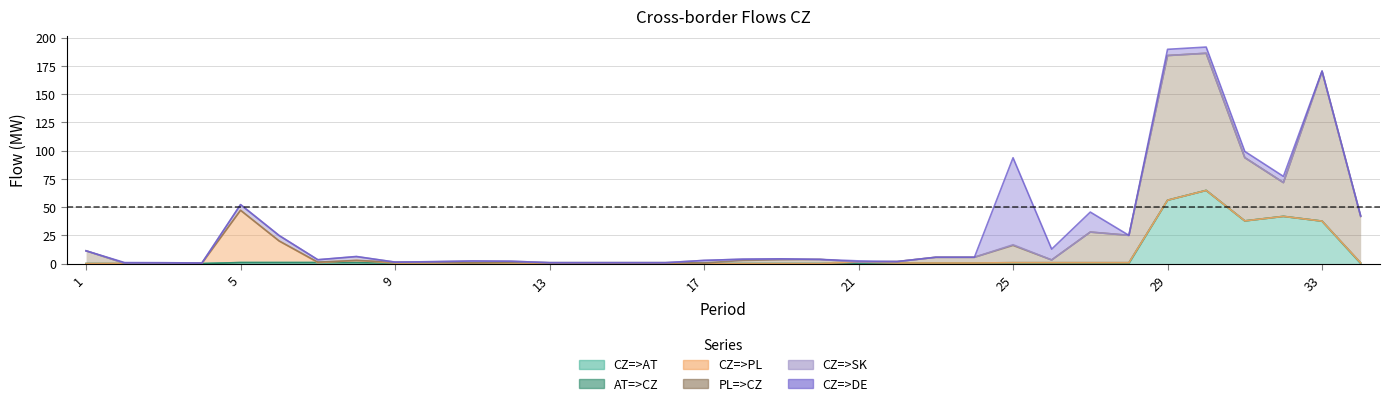

Reading left to right, list all the values displayed in this chart.

CZ=>AT: 0.0	0.0	0.0	0.0	0.9	0.9	0.9	0.9	0.5	0.5	0.5	0.5	0.2	0.2	0.2	0.2	0.0	0.0	0.0	0.0	0.5	0.5	0.0	0.0	0.0	0.0	0.0	0.0	56.1	64.8	37.8	41.8	37.6	0.0
AT=>CZ: 0.0	0.0	0.0	0.0	0.0	0.0	0.0	0.0	0.0	0.0	0.0	0.0	0.0	0.0	0.0	0.0	0.0	0.0	0.0	0.0	0.0	0.0	0.5	0.5	0.8	0.8	0.8	0.8	0.0	0.0	0.0	0.0	0.0	0.6
CZ=>PL: 0.0	0.2	0.2	0.0	46.3	19.1	0.0	1.9	0.0	0.0	0.0	0.0	0.0	0.0	0.0	0.0	0.0	0.0	0.0	0.0	0.9	0.0	0.0	0.0	0.0	0.0	0.0	0.0	0.0	0.0	0.0	0.0	0.0	0.0
PL=>CZ: 11.3	0.0	0.0	0.5	0.0	0.0	0.4	0.0	0.8	0.8	0.3	0.8	0.6	0.6	0.6	0.6	0.6	2.8	3.4	3.7	0.0	1.3	5.1	5.1	15.3	2.4	27.1	24.2	128.1	121.4	56.0	29.9	132.5	41.2
CZ=>SK: 0.0	0.2	0.1	0.0	5.0	4.8	2.1	3.3	0.0	0.4	1.5	0.8	0.0	0.0	0.0	0.0	2.2	1.1	0.8	0.0	0.0	0.0	0.0	0.0	0.6	0.0	0.0	0.0	0.0	0.0	0.0	0.0	0.0	0.0
CZ=>DE: 0.0	0.5	0.5	0.0	0.0	0.0	0.0	0.2	0.0	0.0	0.0	0.0	0.0	0.0	0.0	0.0	0.0	0.0	0.0	0.0	1.0	0.0	0.0	0.0	77.0	9.6	17.7	0.0	5.5	5.5	5.5	5.5	0.5	0.5